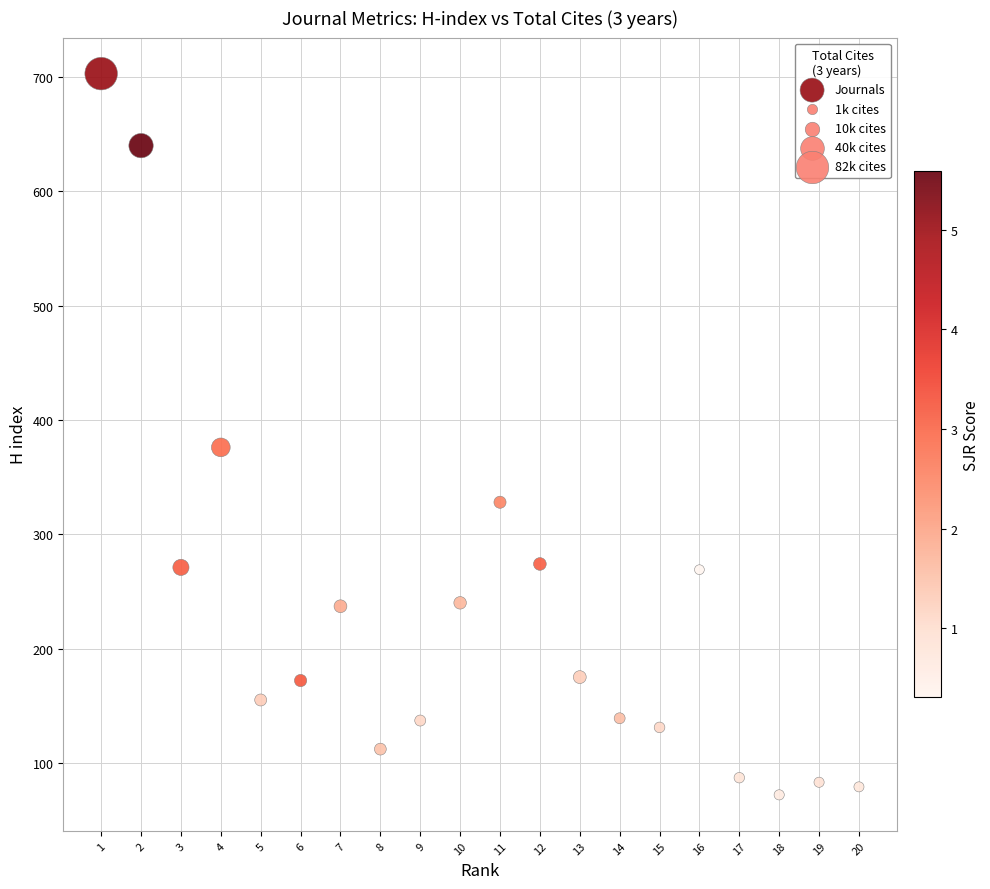

What is the range of X values (max minus min)?

19